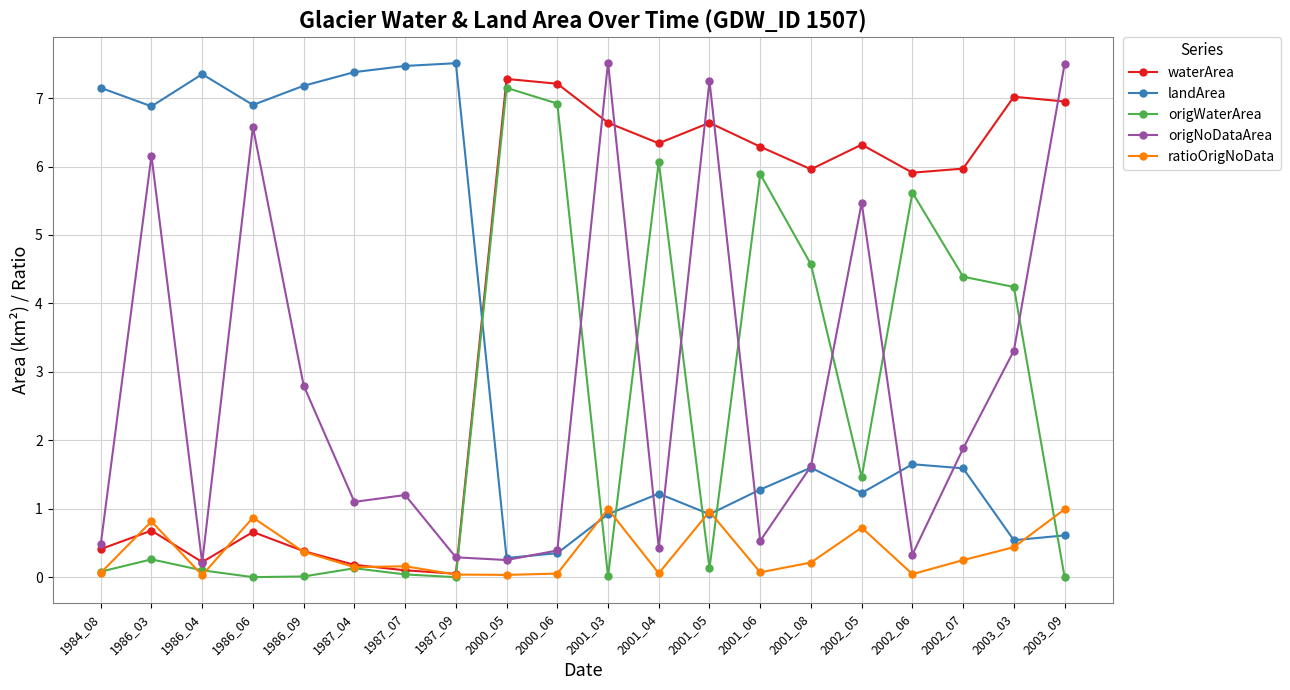

Is this an area chart (filled region under the line)?

No